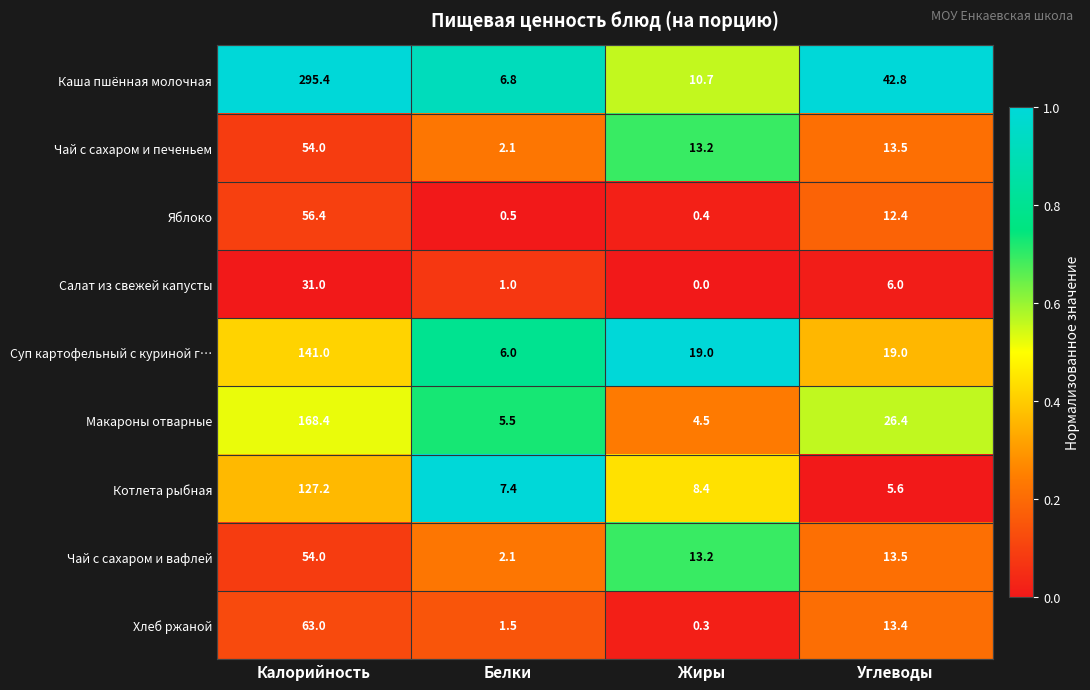

Is it true that Чай с сахаром и печеньем equals 54.0 at Калорийность?

True